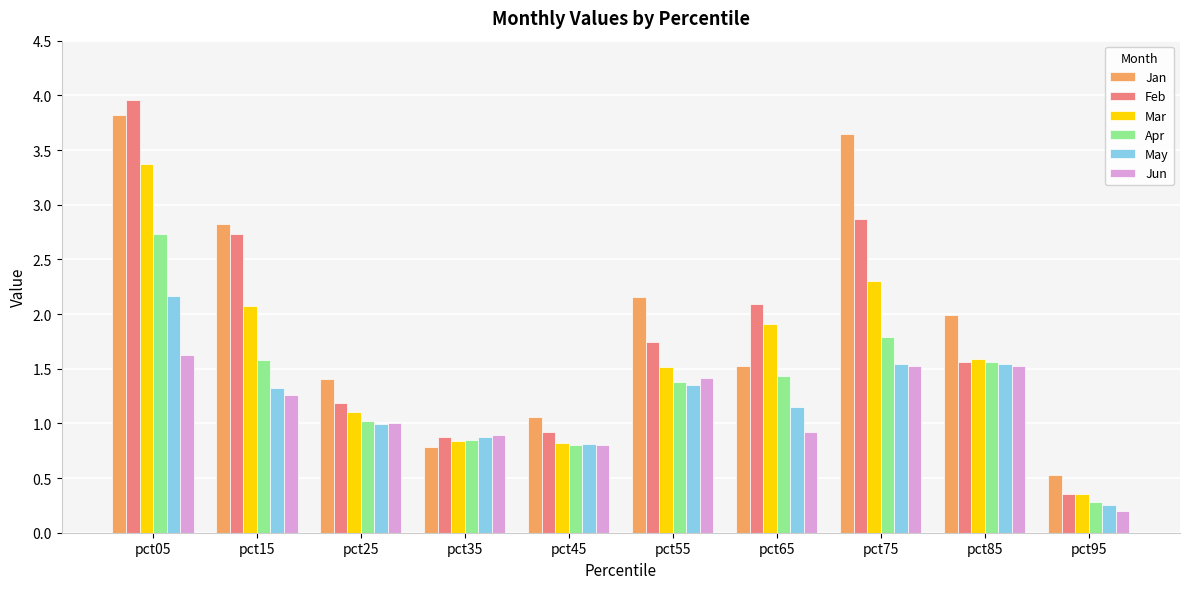

What is the difference between the maximum and minimum values in the May series?

1.9